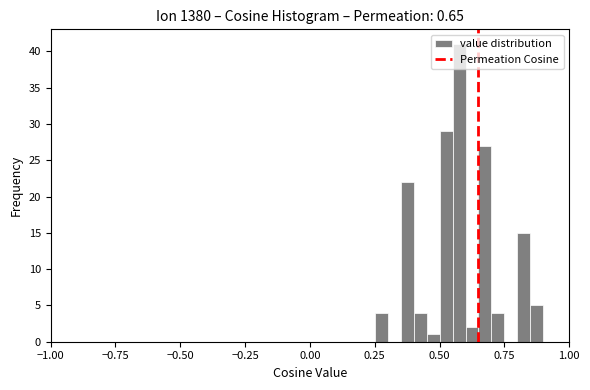

Read against the x-axis, roughly where is the centre of the tallest bar?

0.60